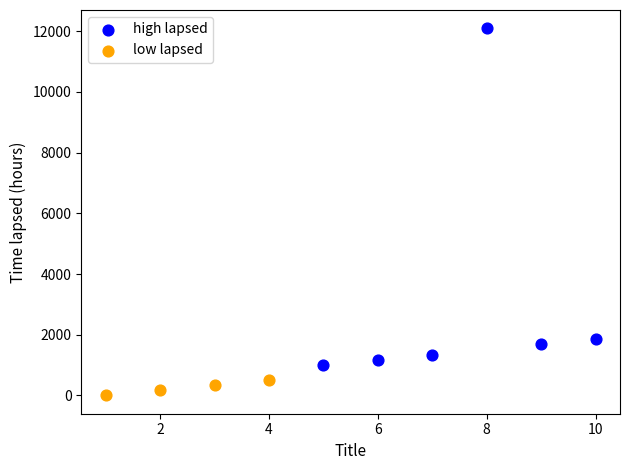

Which series contains the lowest Y value?

low lapsed